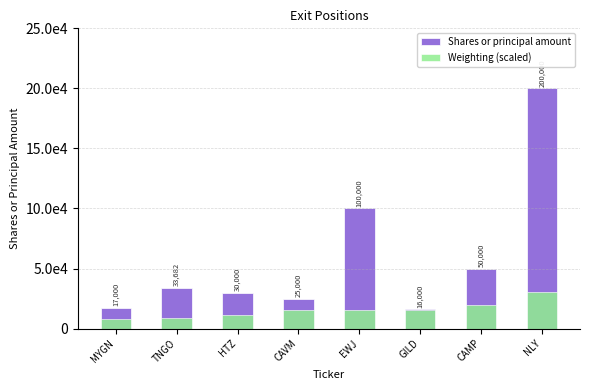

Which series has the largest total across all categories?

Shares or principal amount